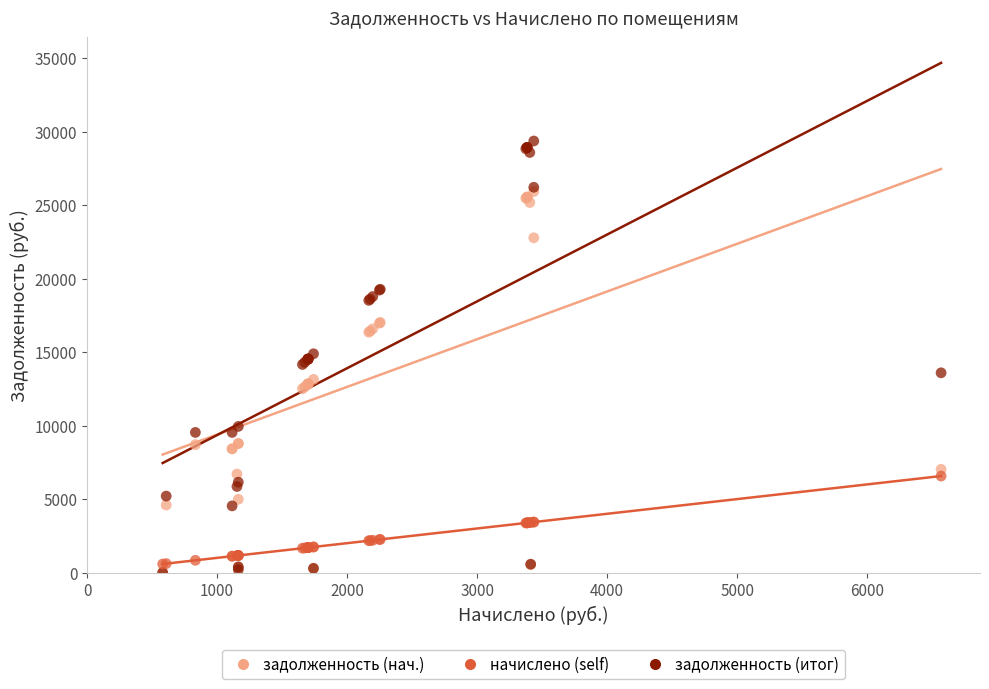

Which series reaches the maximum Y coordinate?

задолженность (итог)